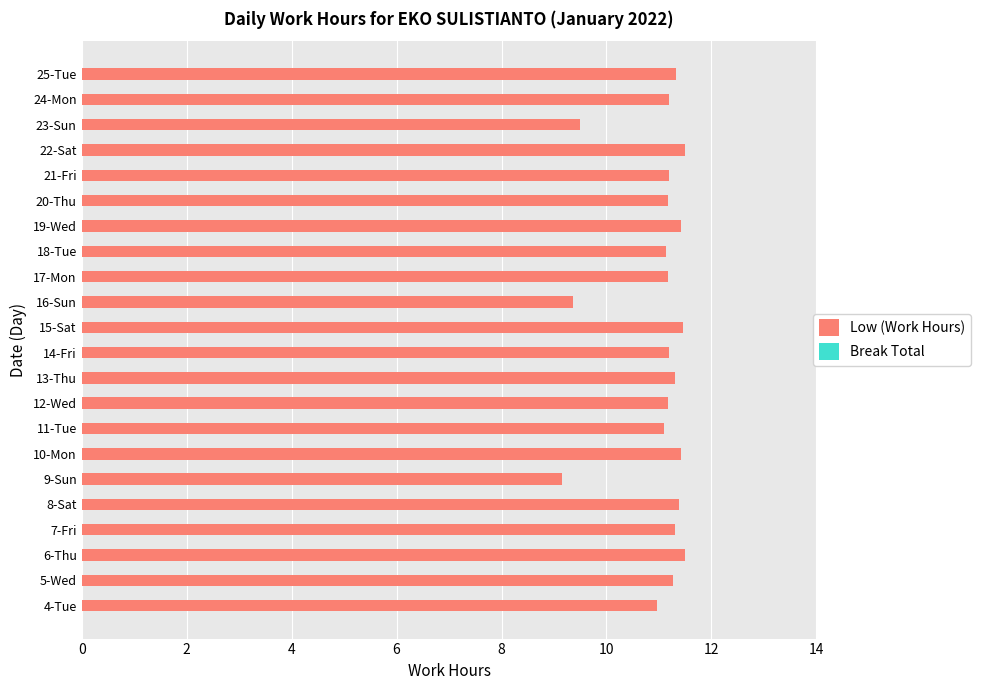

What is the change in value from 9-Sun to 14-Fri?

+2.0